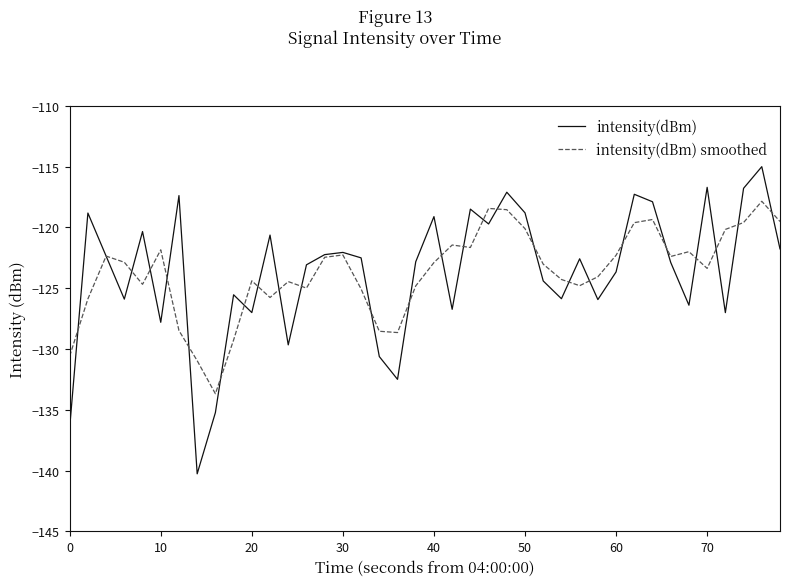

What is the minimum value for intensity(dBm)?

-140.3